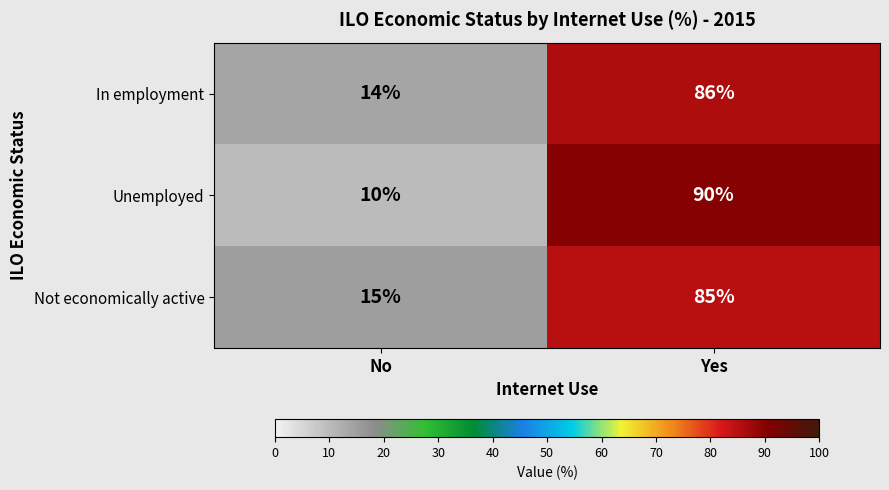

Read the Not economically active value at No, to the nearest 5.

15